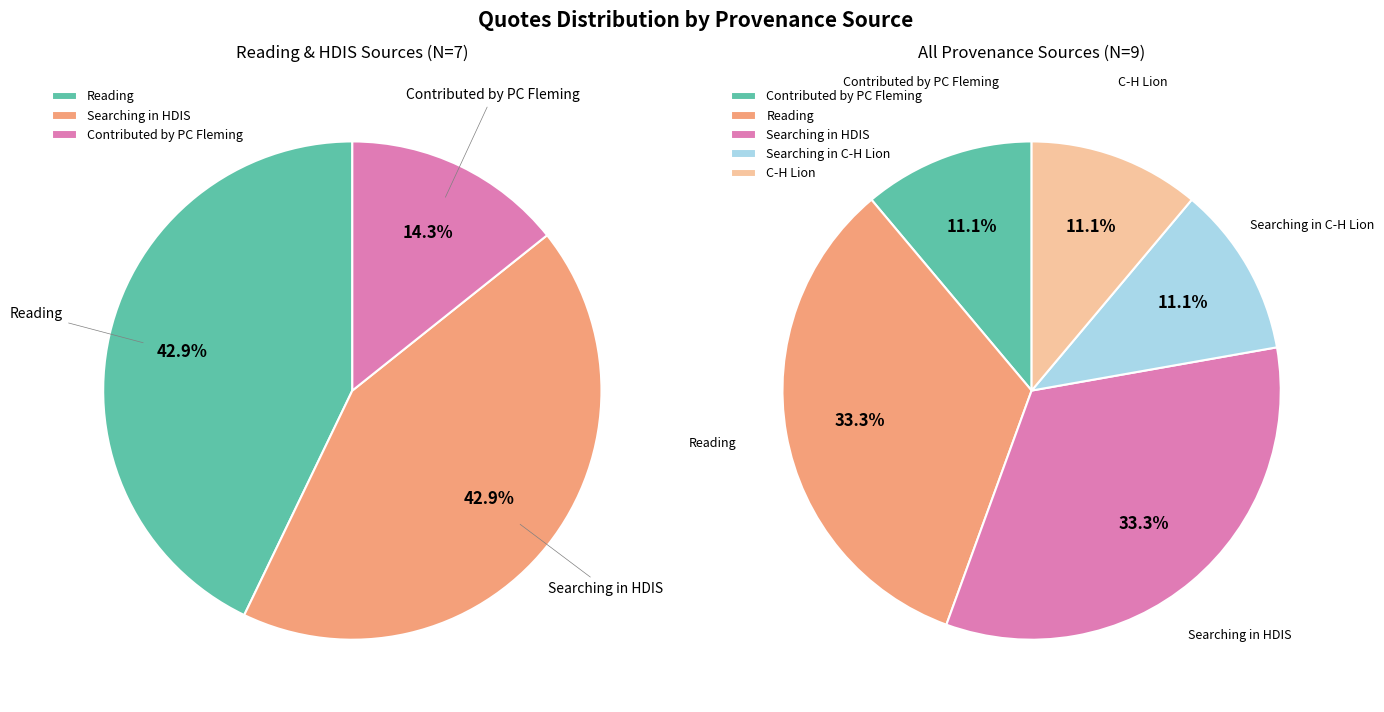

How many slices are in this pie chart?

5